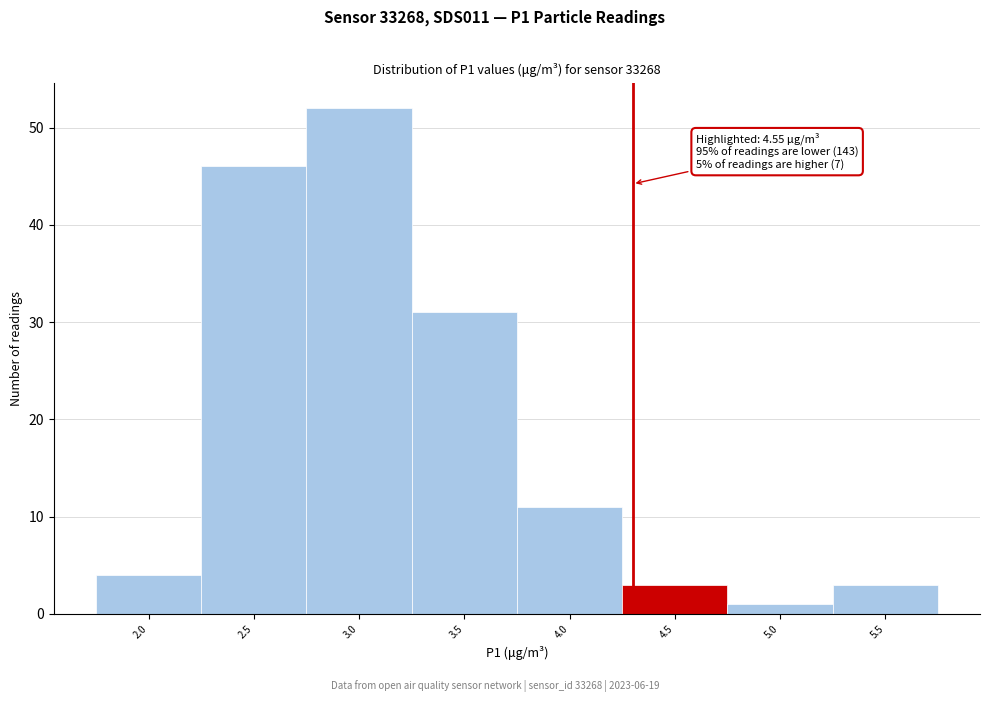

Reading left to right, transcribe all the data shown in this chart.

2.0=4	2.5=46	3.0=52	3.5=31	4.0=11	4.5=3	5.0=1	5.5=3